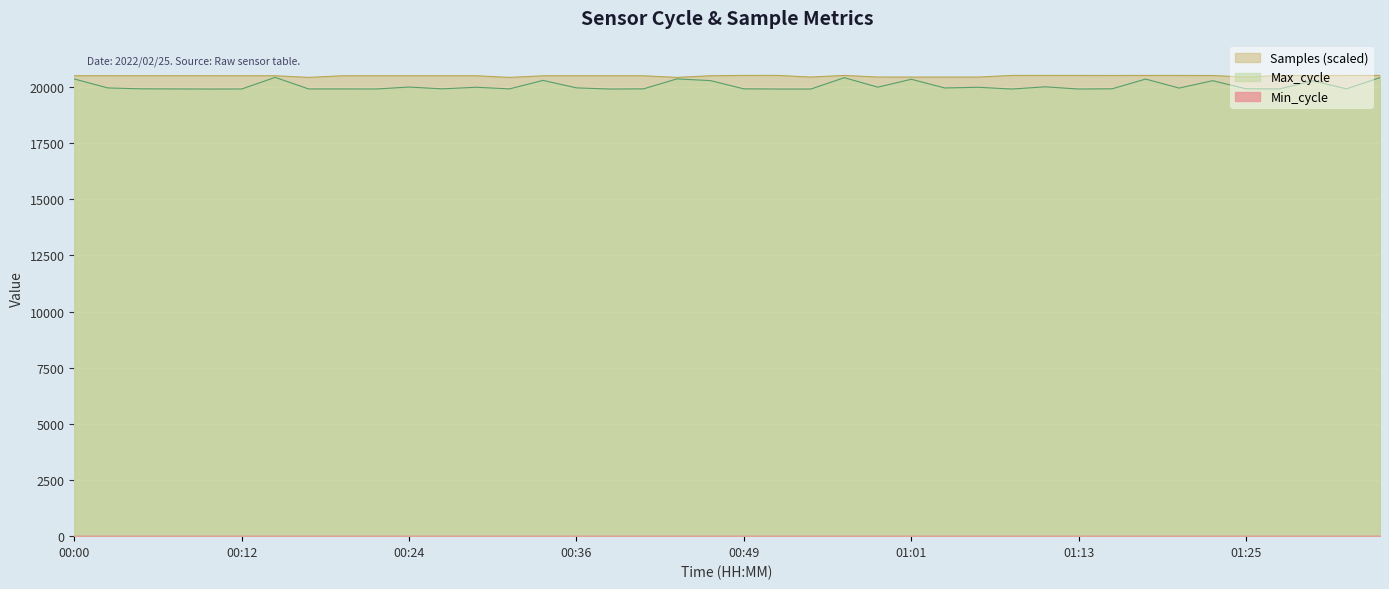

Which series has the widest spread of values?

Max_cycle